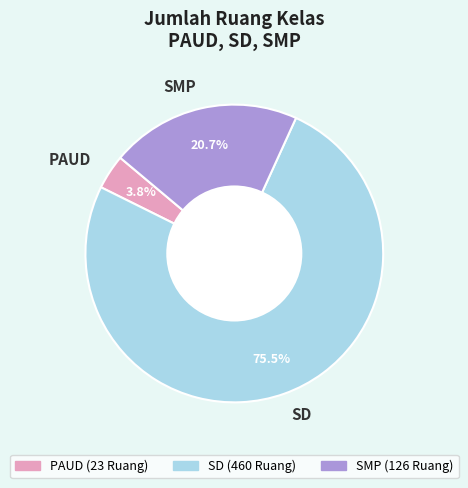

Approximately how many times larger is the value at SMP compared to SD?

0.3